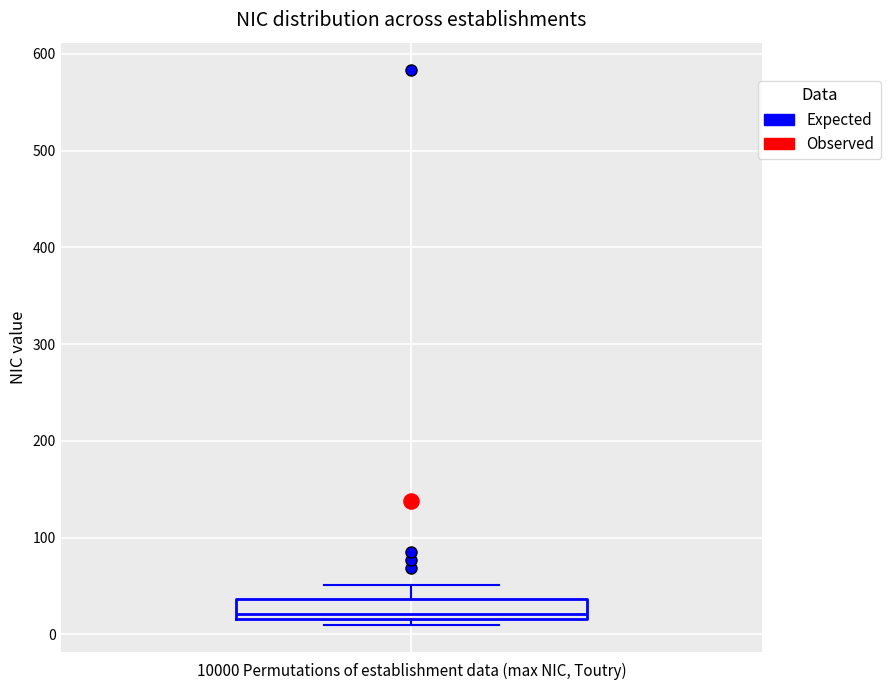

Read this box plot against the y-axis: the position of the median line, the range covered by the box, and the ends of both whiskers. The values are not printed on the chart, so give them approximately, as read against the axis.

median 20 (just above the box's lower edge), box 20 to 40, whiskers 10 to 50